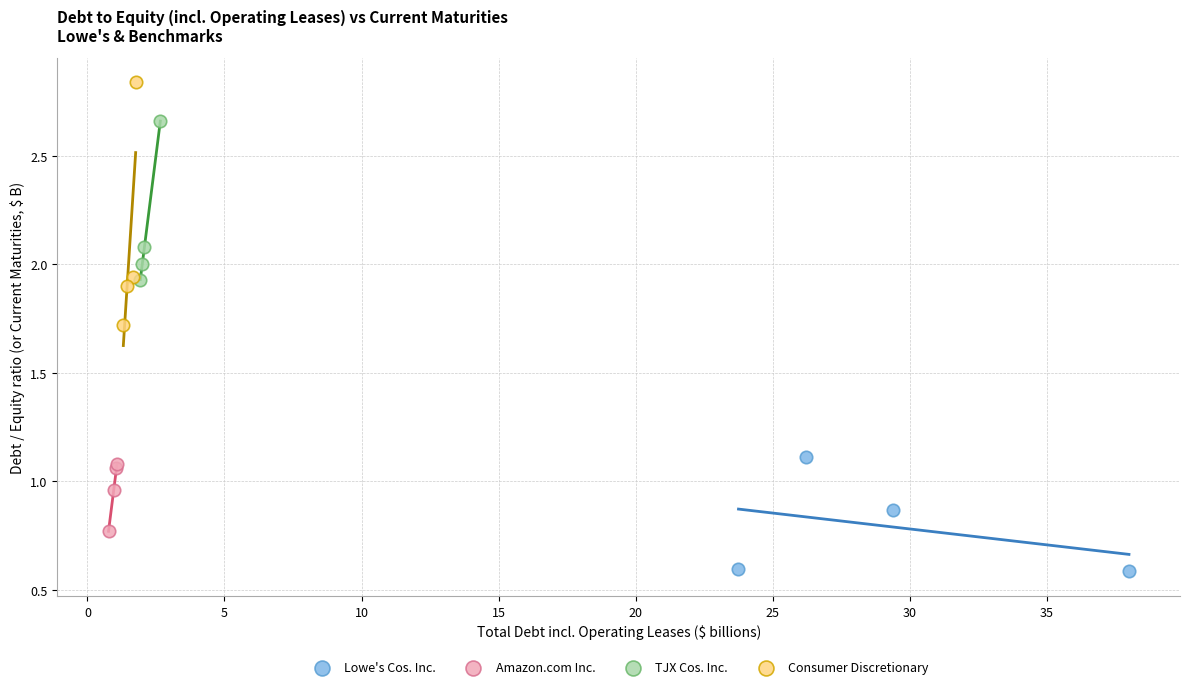

Which series has the widest spread of Y values?

Consumer Discretionary